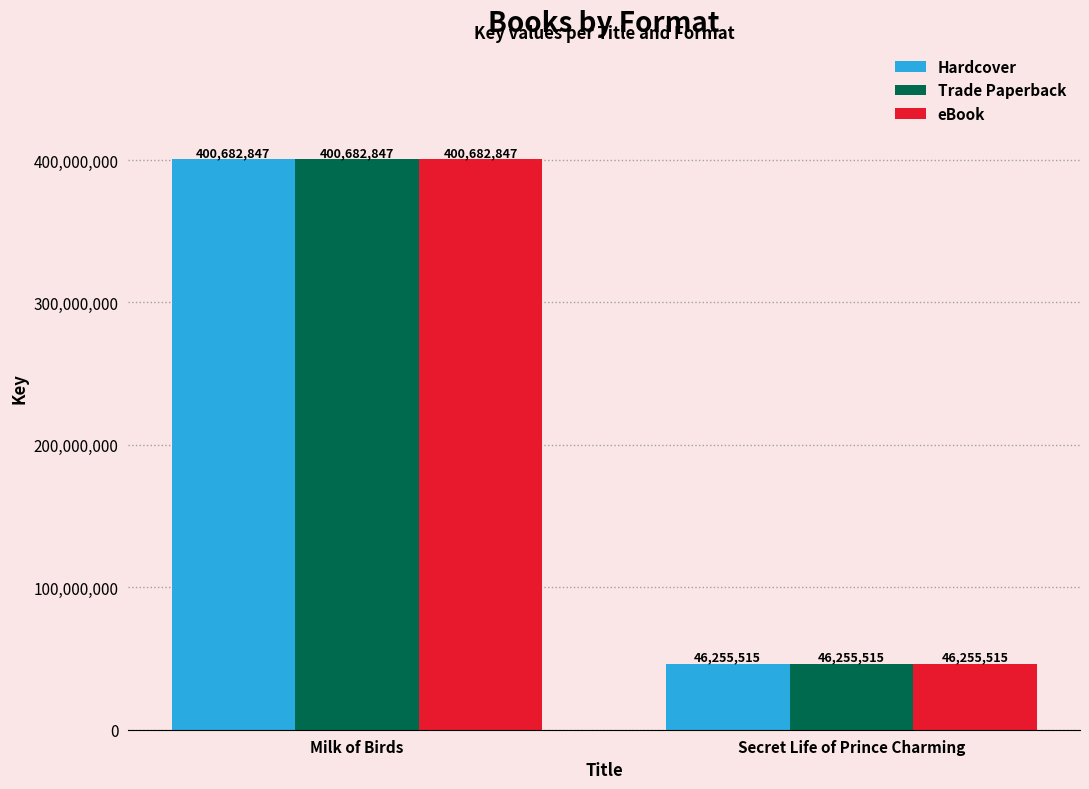

What value does the Hardcover series have at Milk of Birds, to the nearest 10?

400682850